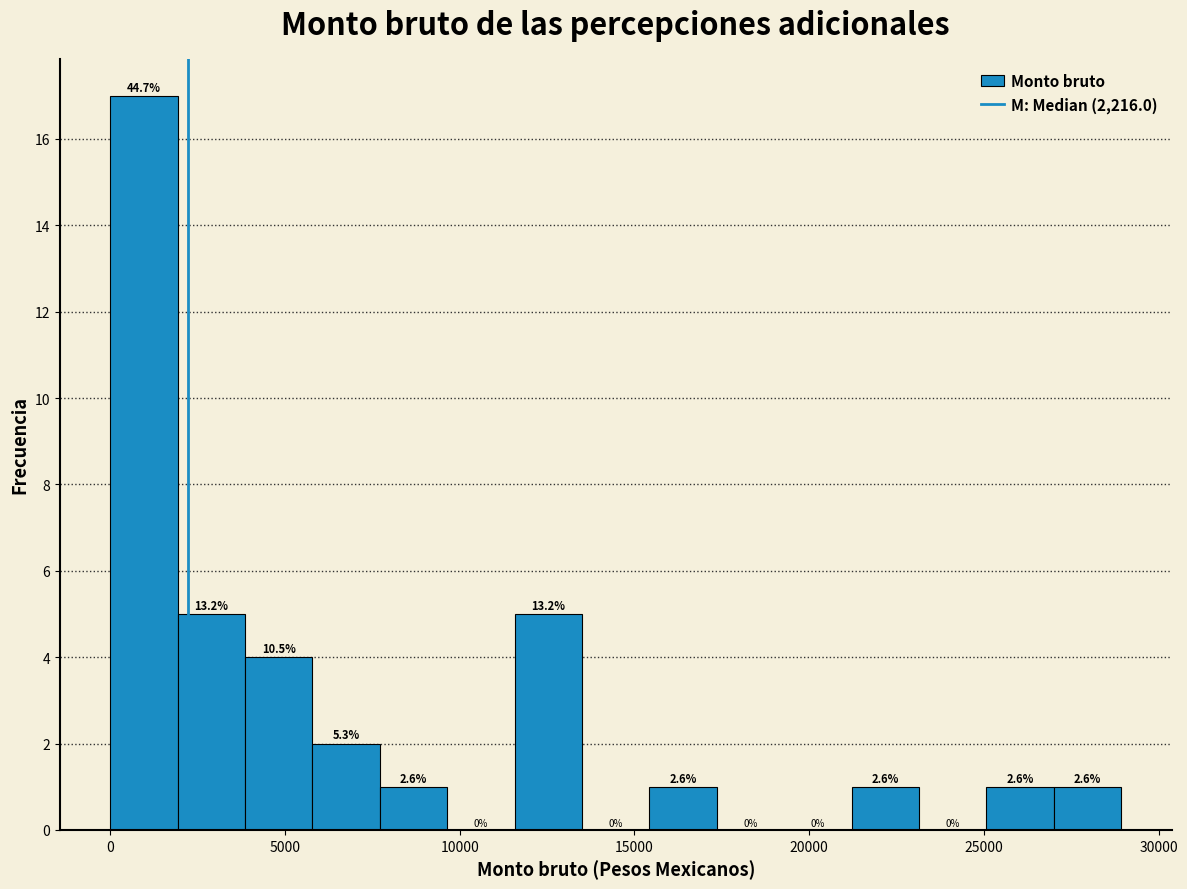

Around what value on the x-axis is the tallest bar? Give the approximate position of its centre, as read against the axis.

1000